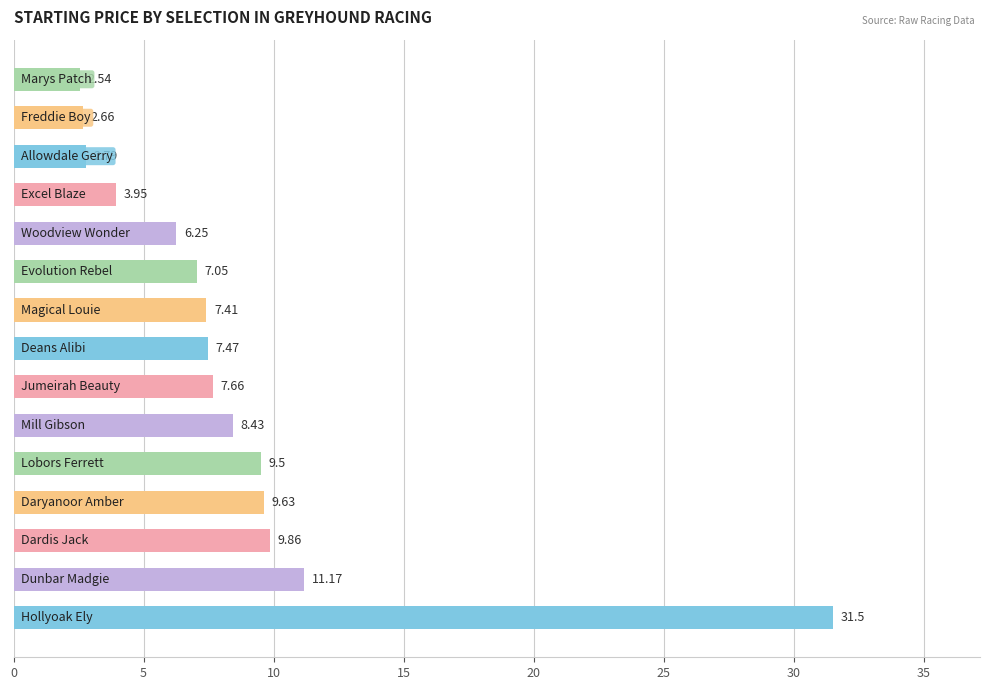

Are the bars horizontal?

Yes